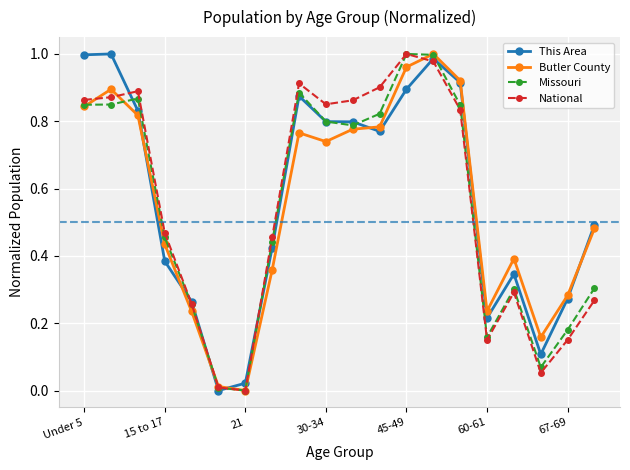

True or false: This Area has more than 1 points higher than both neighbors.

True